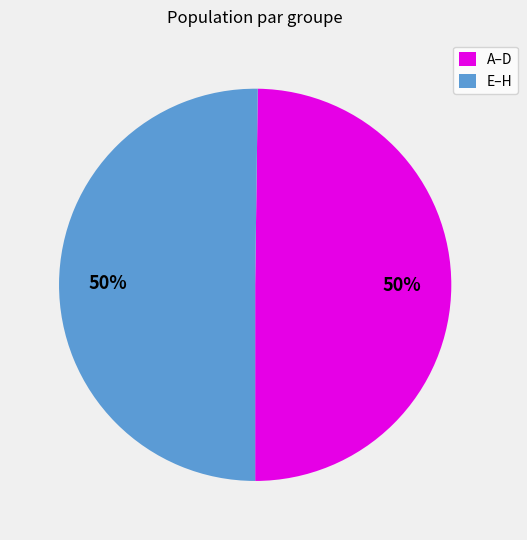

True or false: E–H accounts for 50% of the total.

True